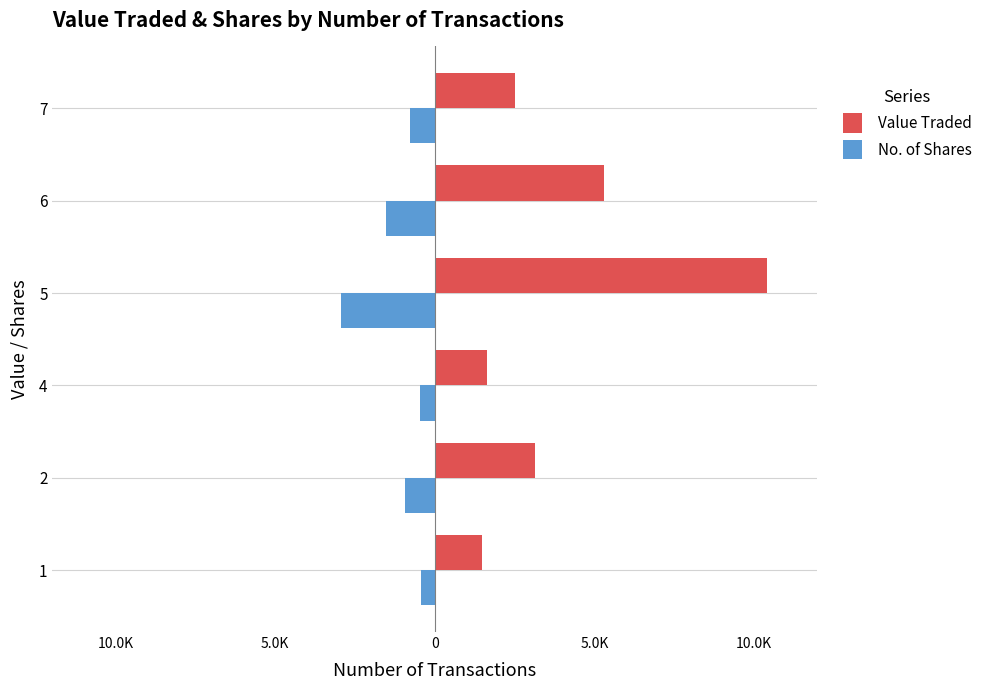

What is the difference between the maximum and minimum values in the Value Traded series?

8935